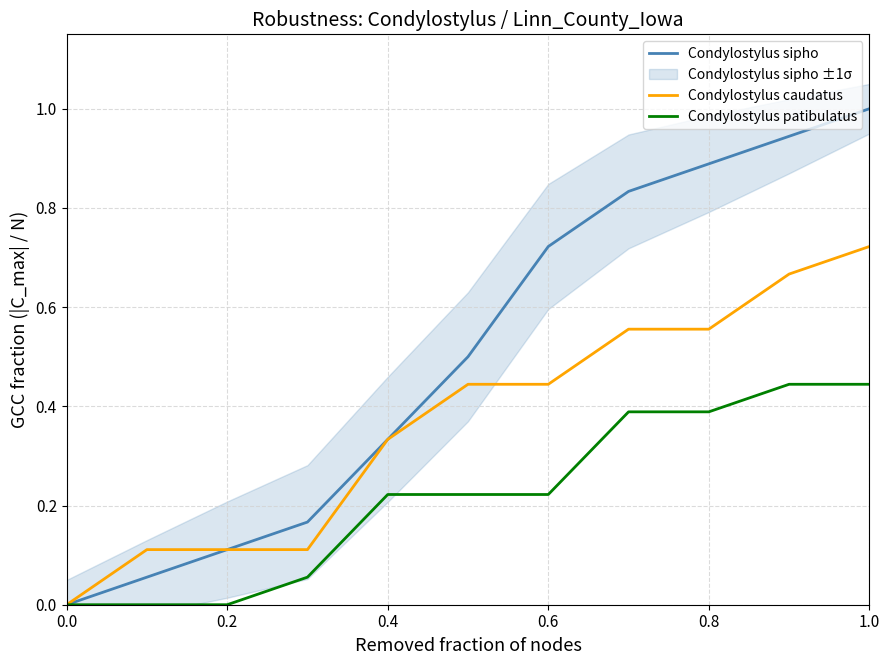

What is the value of the Condylostylus caudatus point at the 11th from the left?

0.7